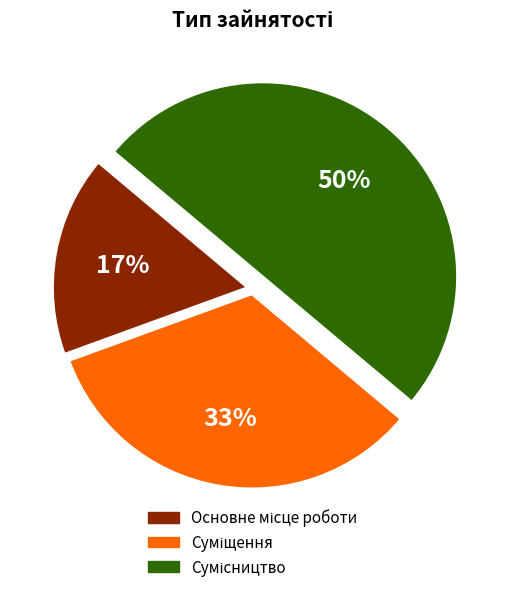

To the nearest percent, what is the average slice percentage?

33%